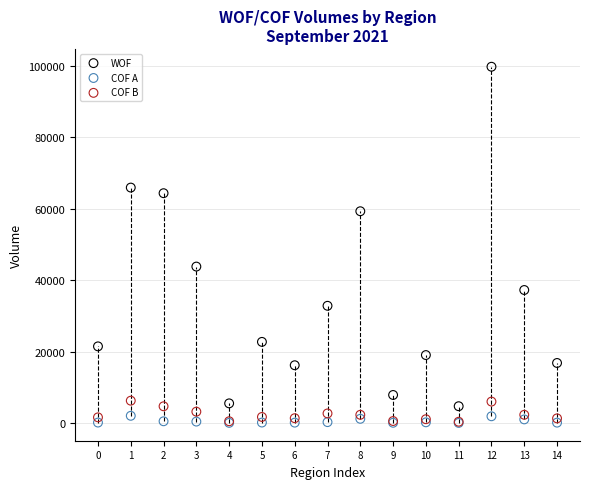

What are all the series names shown in the legend?

WOF, COF A, COF B